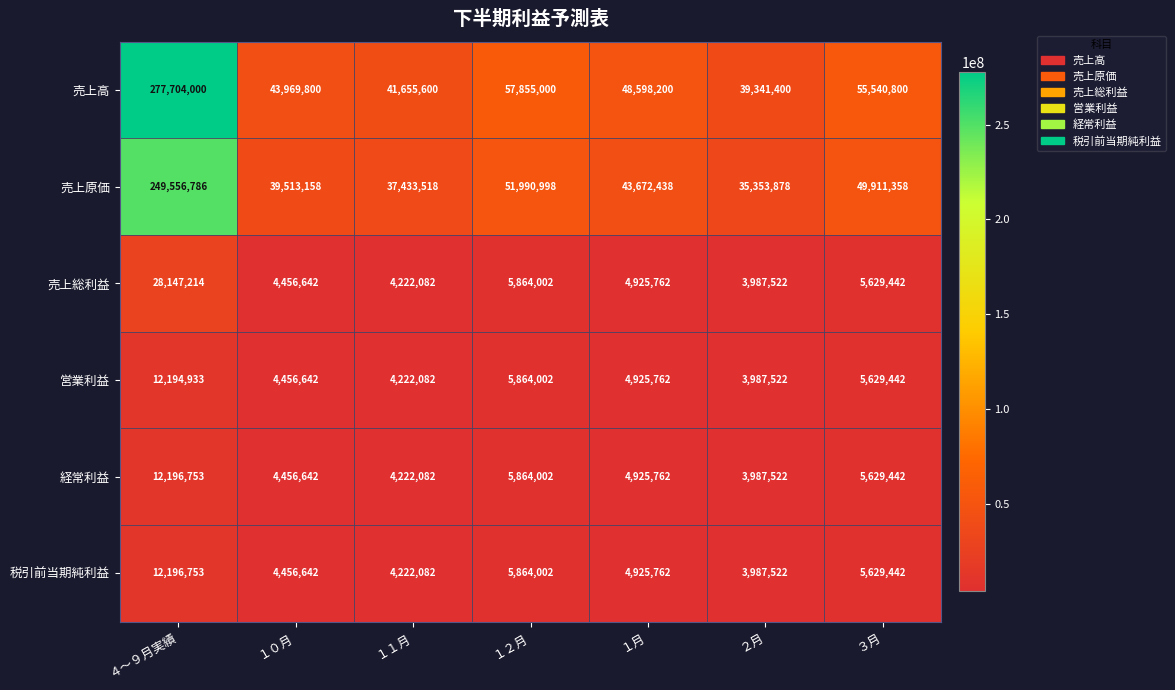

List the labels in order of 営業利益 value, largest first.

４～９月実績, １２月, ３月, １月, １０月, １１月, ２月